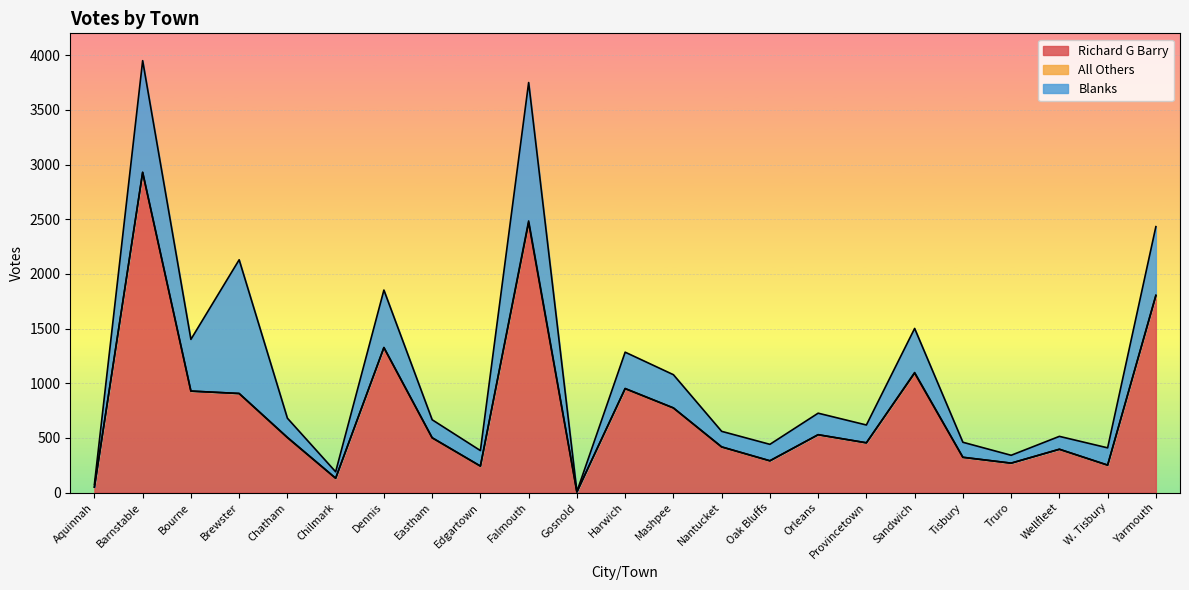

List the series in order of their overall mean, highest first.

Richard G Barry, Blanks, All Others